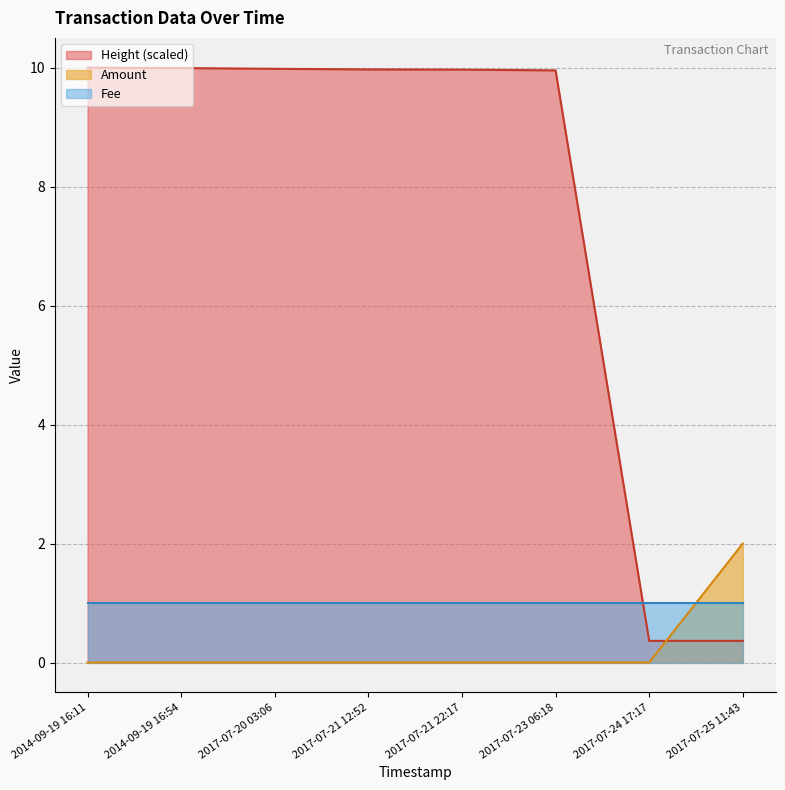

What is the maximum value for Height?

10.0